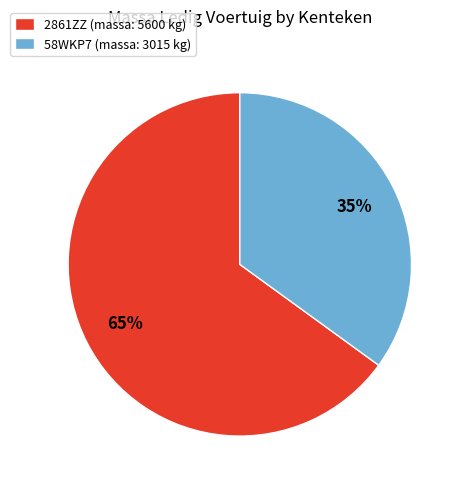

To the nearest percent, what percentage of the pie is 2861ZZ?

65%